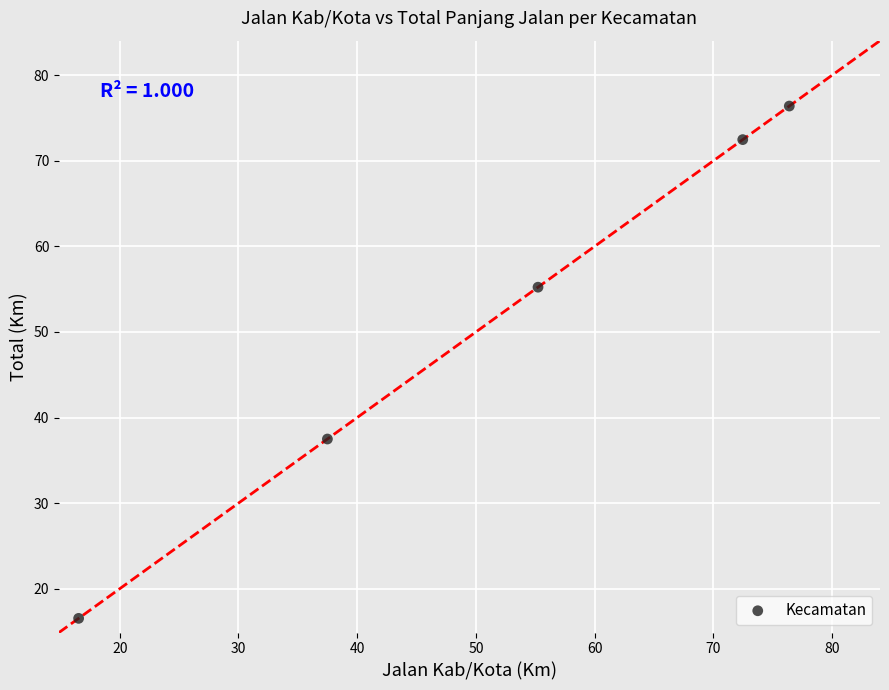

What Y value in the scatter plot is closest to 46?

37.5